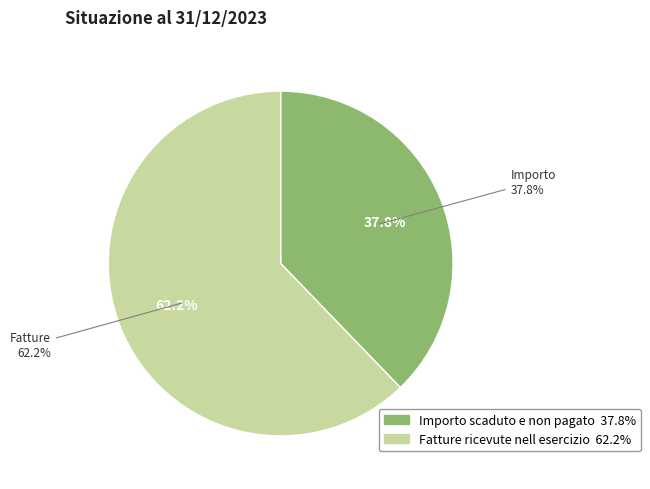

To the nearest percent, what percentage of the pie is Importo scaduto e non pagato?

38%